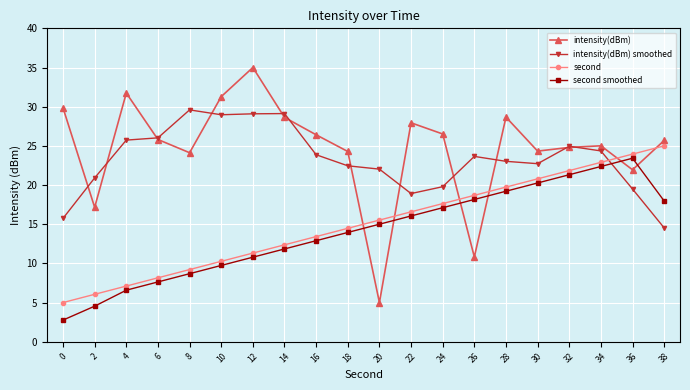

How many intersections are there between second and intensity(dBm)?

6